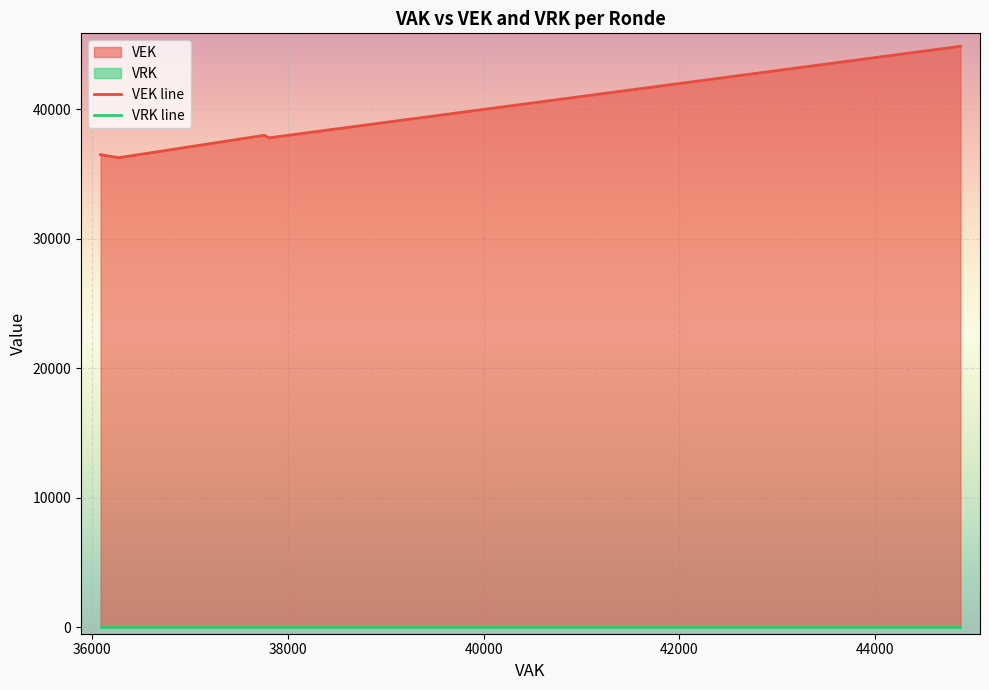

How many data points in VEK are less than 38604?

12